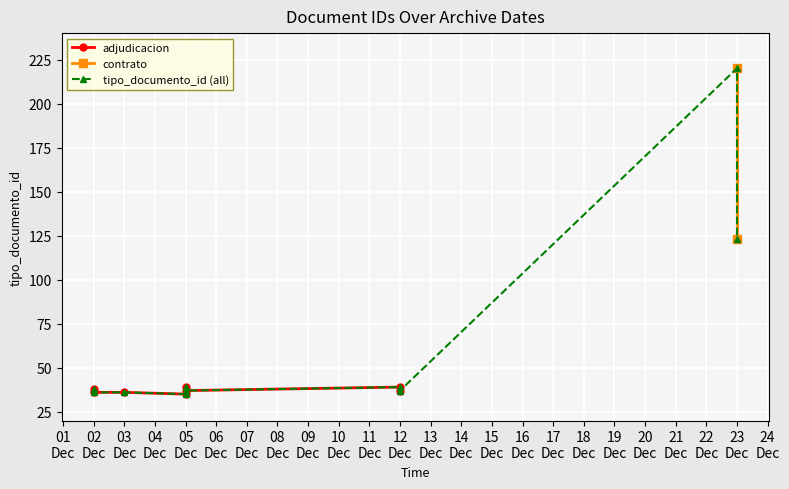

Where is the data nearest to the value 127?

2019-12-23